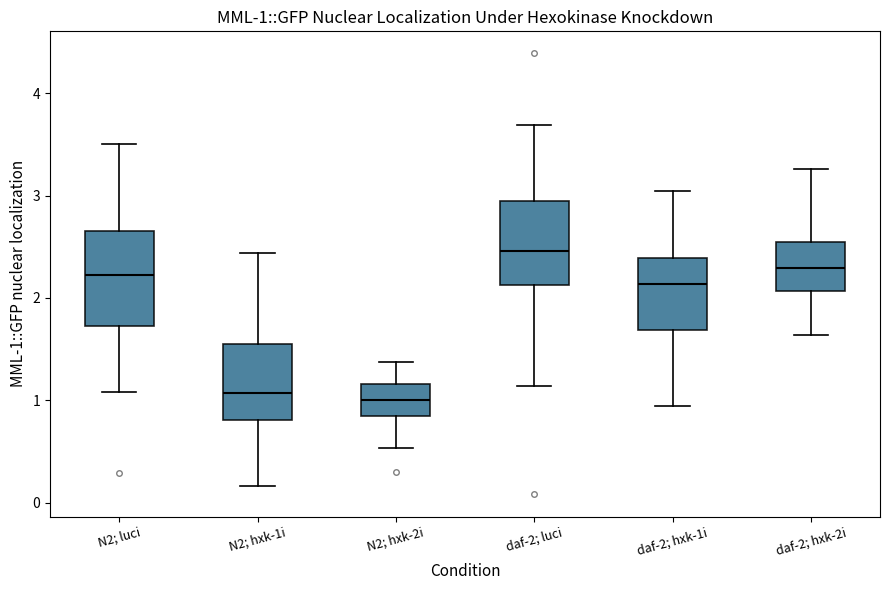

Which box is the tallest, from its lower edge to its upper edge?

N2; luci